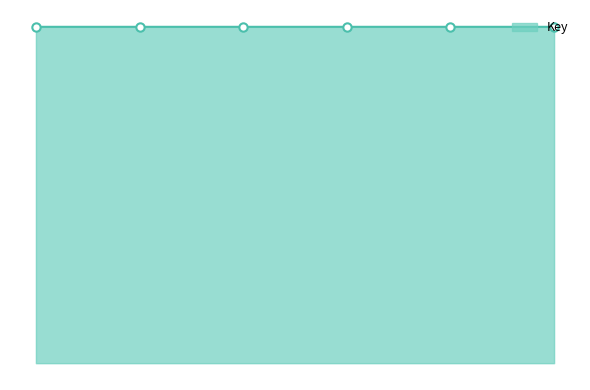

Where is the data nearest to the value 2117944188?

2